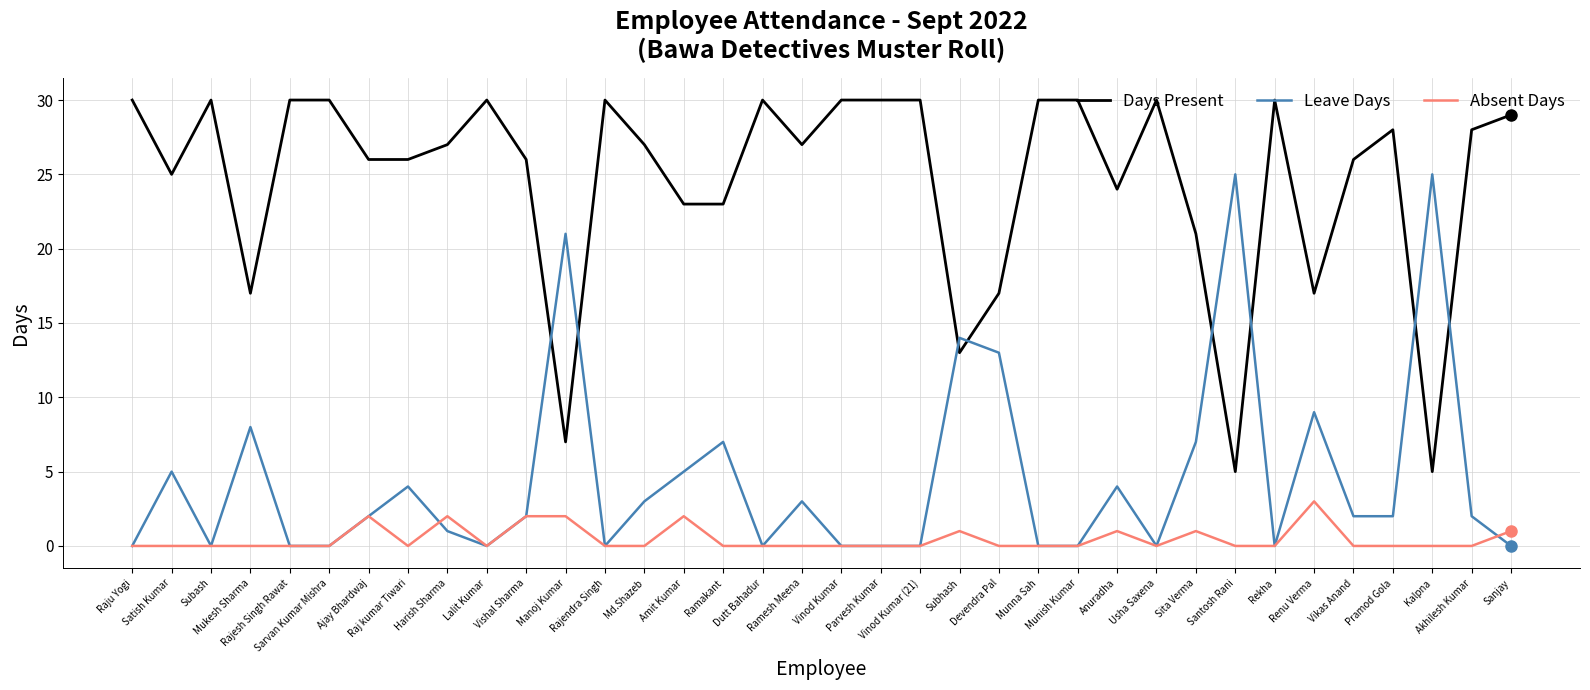

List the series in order of their overall mean, highest first.

Days Present, Leave Days, Absent Days